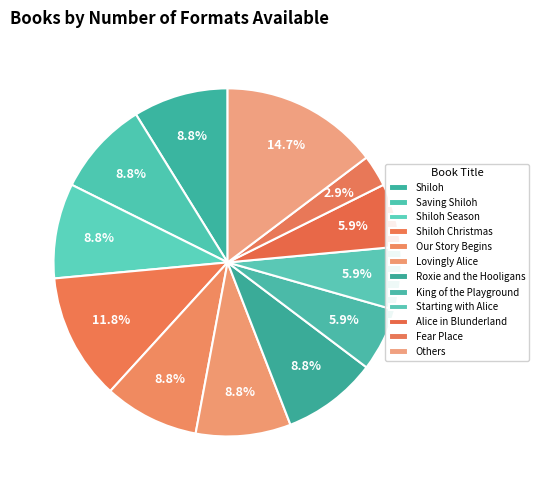

How many slices are in this pie chart?

12